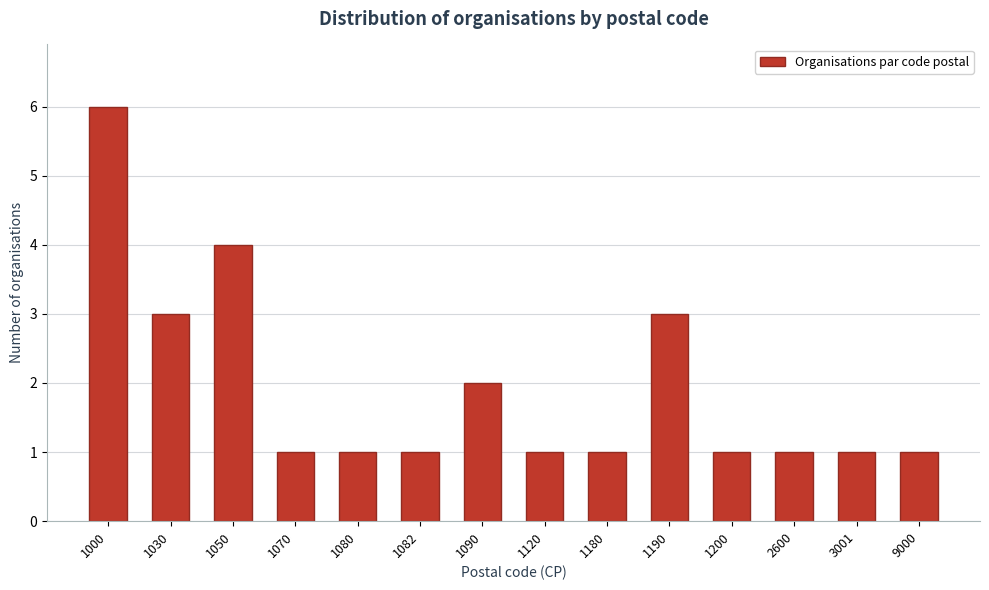

Reading left to right, what are all the values shown in this chart?

6	3	4	1	1	1	2	1	1	3	1	1	1	1